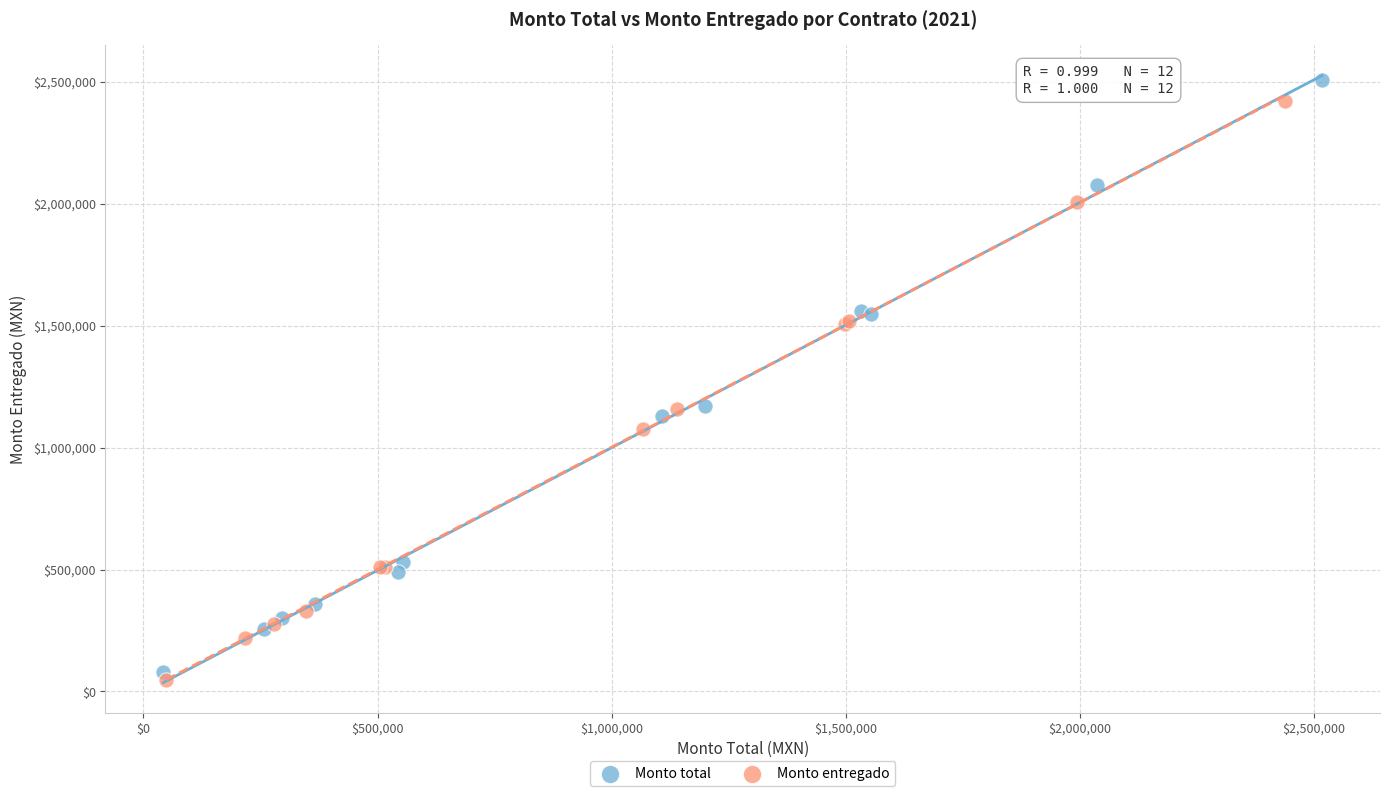

Which series has the largest Y range (max minus min)?

Monto total